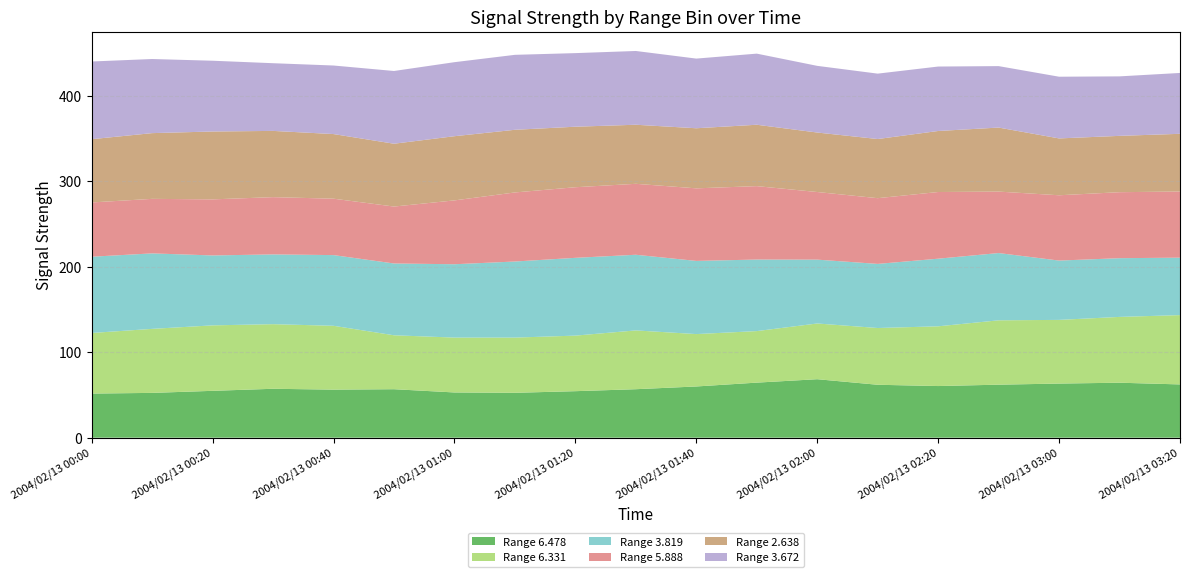

Reading left to right, what are all the values shown in this chart?

6.478: 51.6	52.4	54.8	57.2	56.2	56.7	52.9	52.5	54.4	56.7	59.9	64.4	68.4	61.9	60.4	62.0	63.3	64.3	62.3
6.331: 70.9	74.9	76.6	75.6	74.7	63.1	64.2	64.6	65.0	68.8	61.3	60.3	65.2	66.4	69.9	75.3	74.5	77.0	81.1
3.819: 89.2	88.3	81.8	81.6	82.7	84.0	85.8	89.0	91.0	88.5	85.6	83.7	74.7	75.0	79.1	78.7	69.4	68.7	67.2
5.888: 63.5	63.8	65.6	67.0	66.0	66.6	74.7	80.8	82.6	83.0	84.9	85.9	79.1	76.9	78.0	71.9	76.4	77.2	77.4
2.638: 74.0	76.9	79.4	77.5	75.6	73.5	75.1	73.3	70.8	69.1	70.3	71.8	69.6	69.2	71.4	74.9	66.5	65.9	67.5
3.672: 90.9	86.7	82.8	79.2	80.2	85.1	86.6	87.7	86.1	86.3	81.5	83.2	78.0	76.5	75.4	71.9	72.2	69.6	71.2